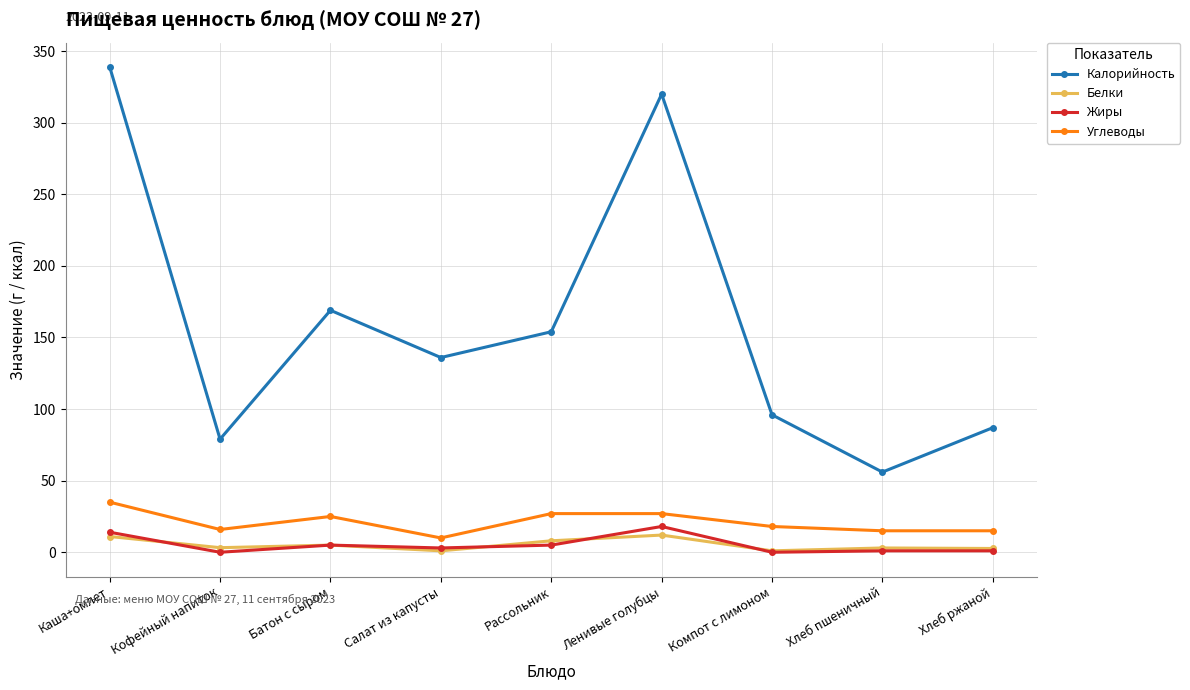

How many lines are shown in the chart?

4